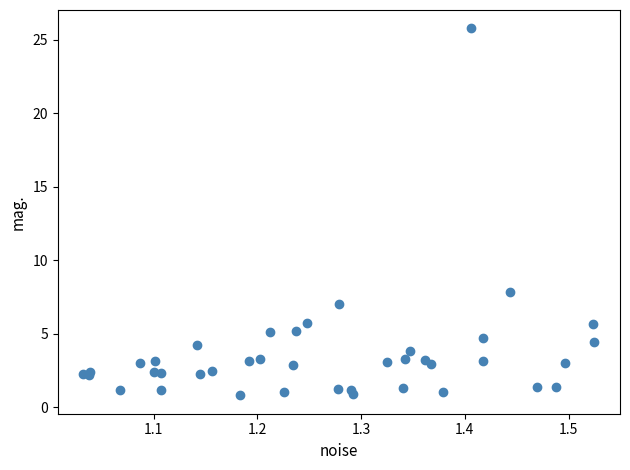

What Y value in the scatter plot is closest to 13?

7.8